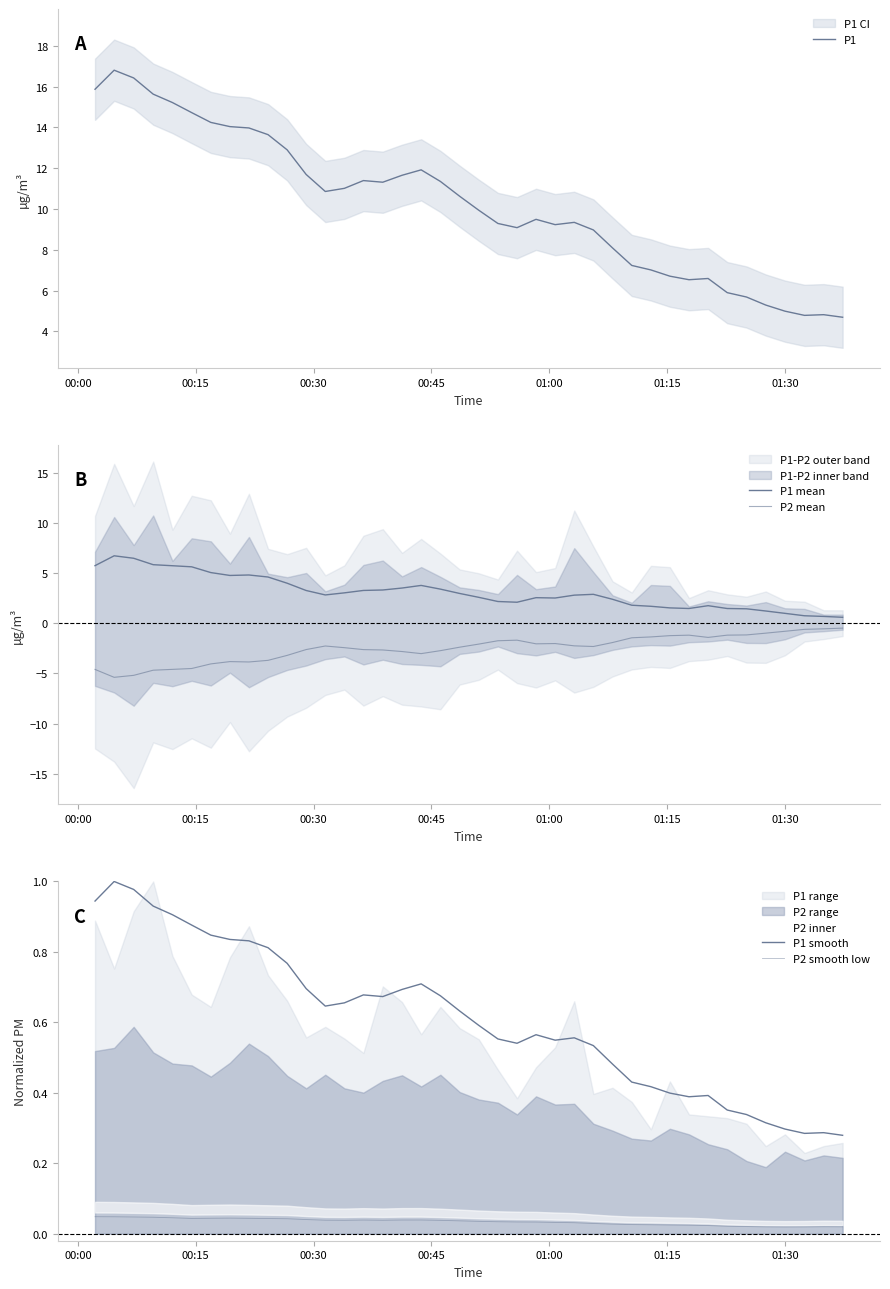

What is the lowest value of the P1 series?

4.7